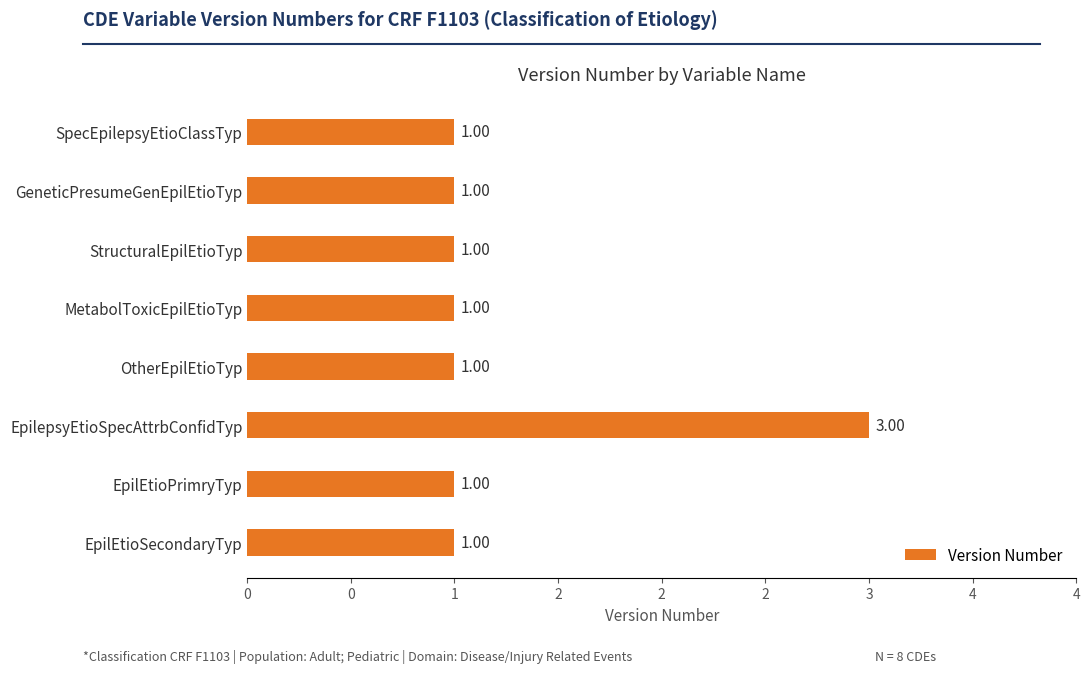

How many bars are there in total?

8